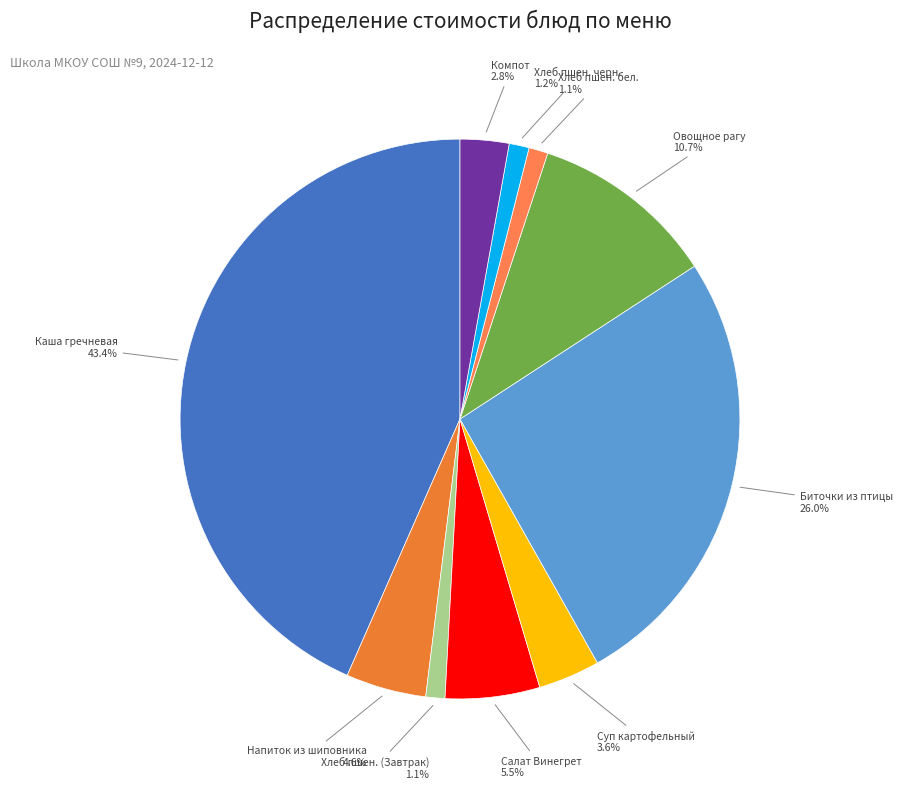

Is there any slice that represents more than half of the pie?

No